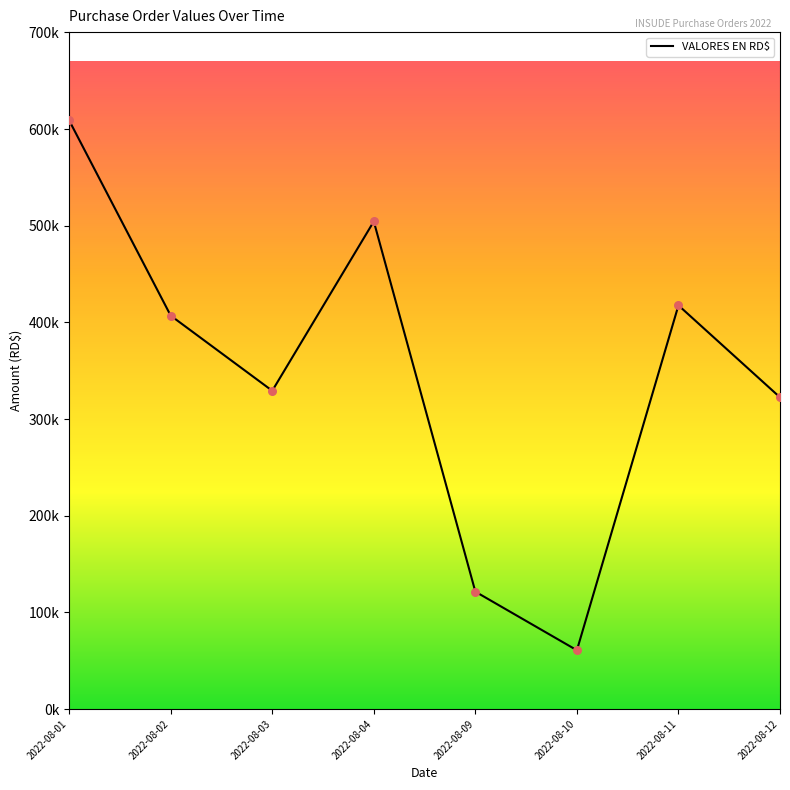

Is this an area chart (filled region under the line)?

No